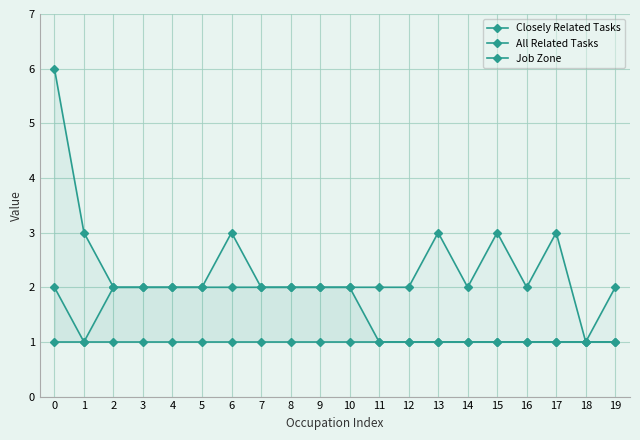

What are all the series names shown in the legend?

Closely Related Tasks, All Related Tasks, Job Zone